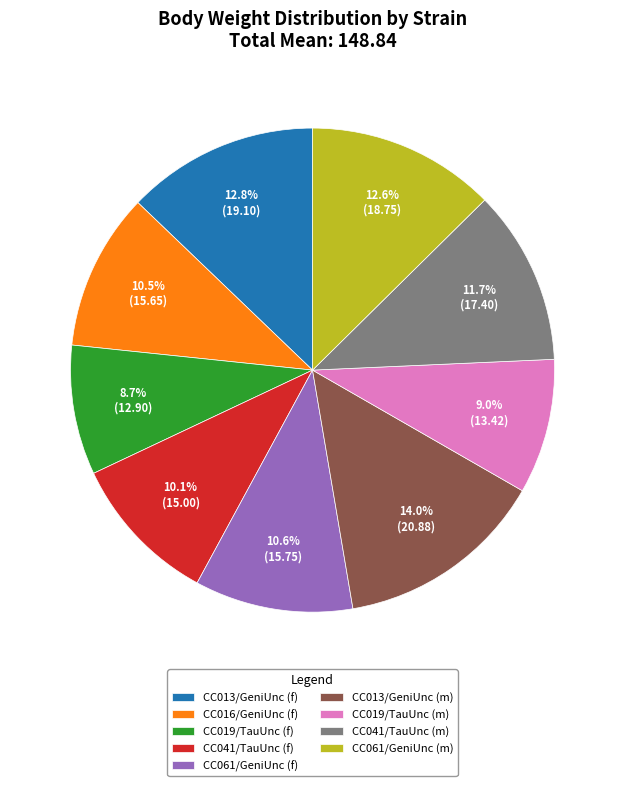

What is the total percentage of CC019/TauUnc (m) and CC041/TauUnc (m)?

20.7%